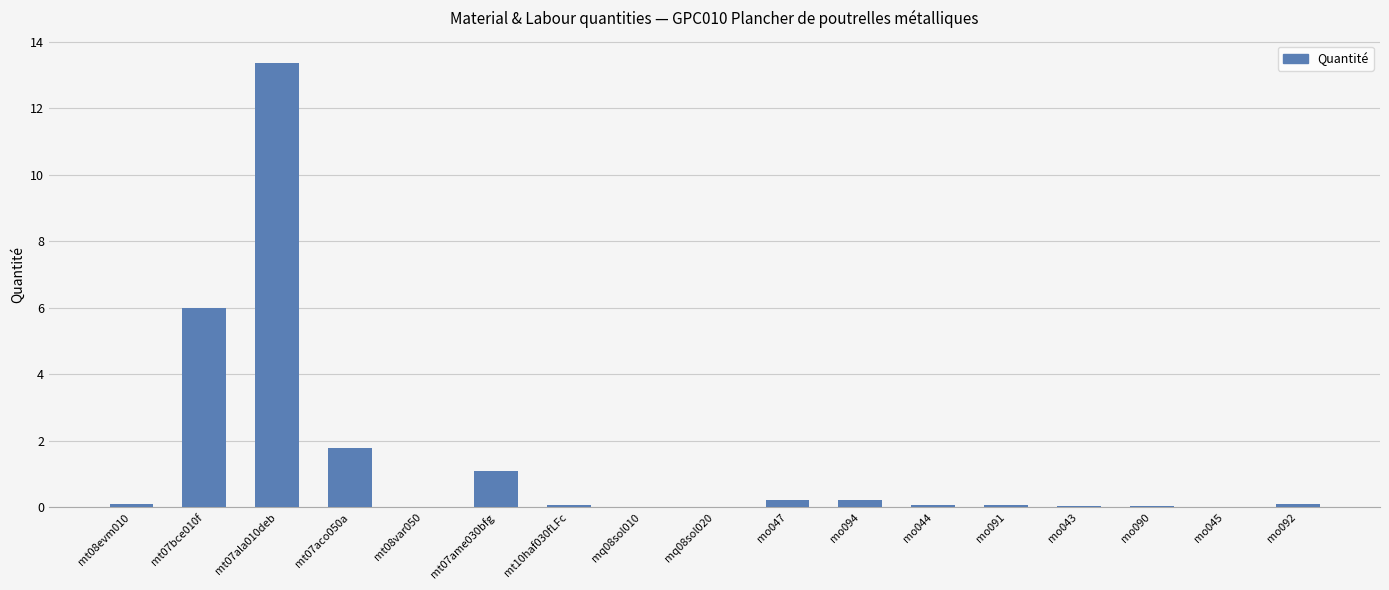

What is the sum of all values?

23.2